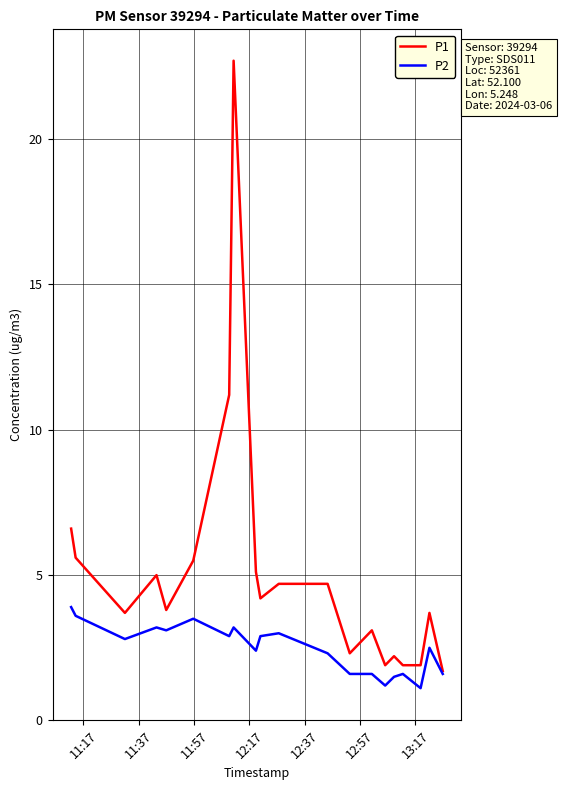

At how many categories does at least one series exceed 21?

1